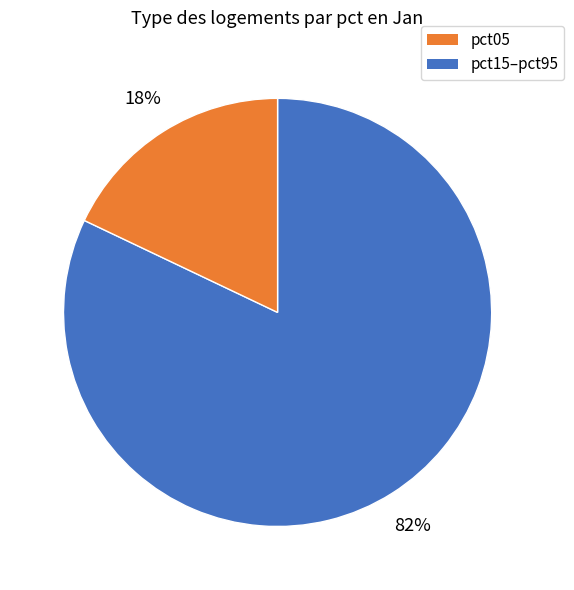

Is there a majority slice in this chart?

Yes